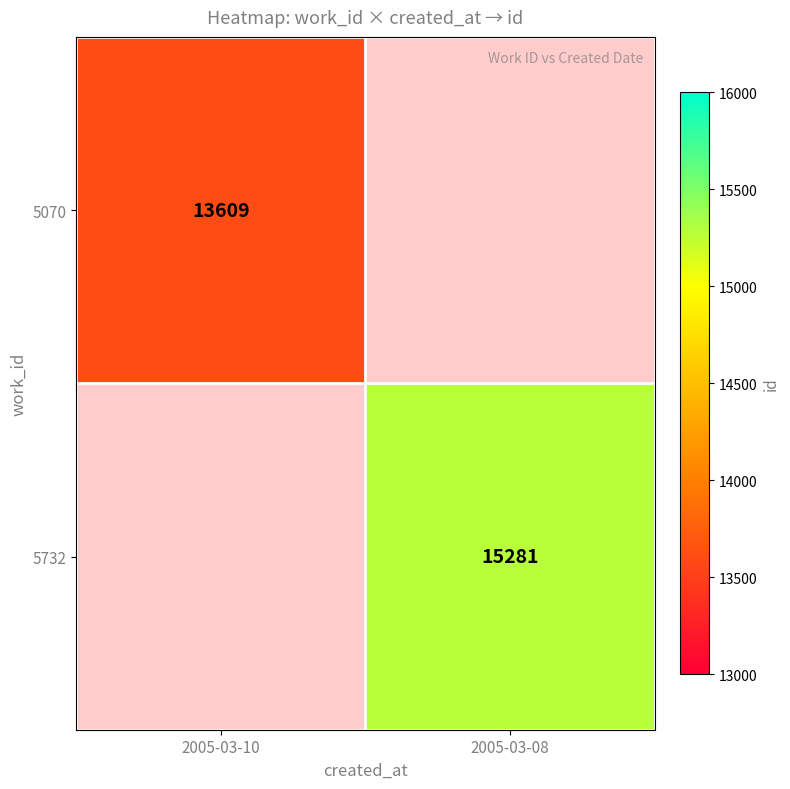

The 5732 series shows 9541.3 at 2005-03-08. True or false?

False